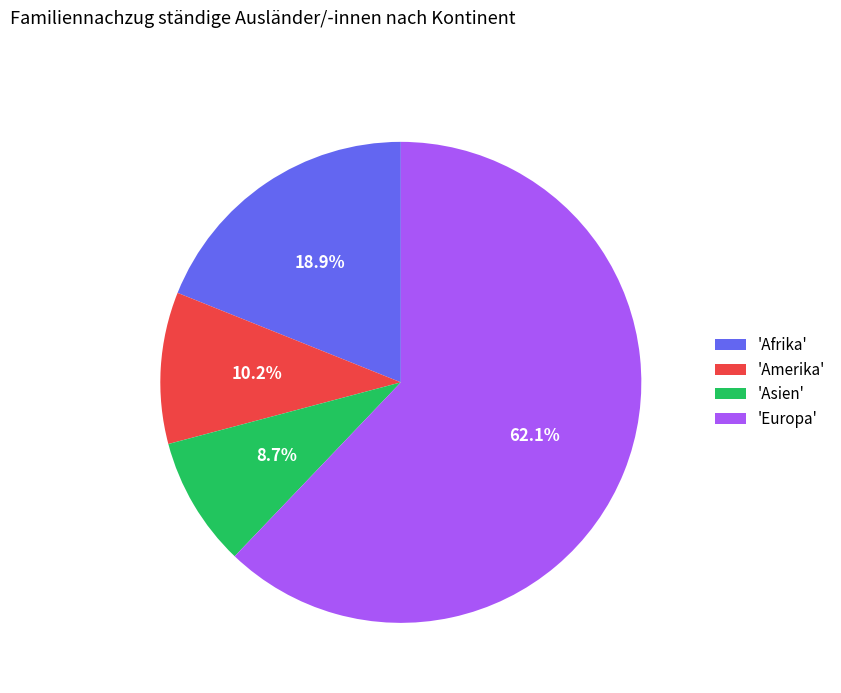

Rank the categories by value from highest to lowest.

'Europa', 'Afrika', 'Amerika', 'Asien'